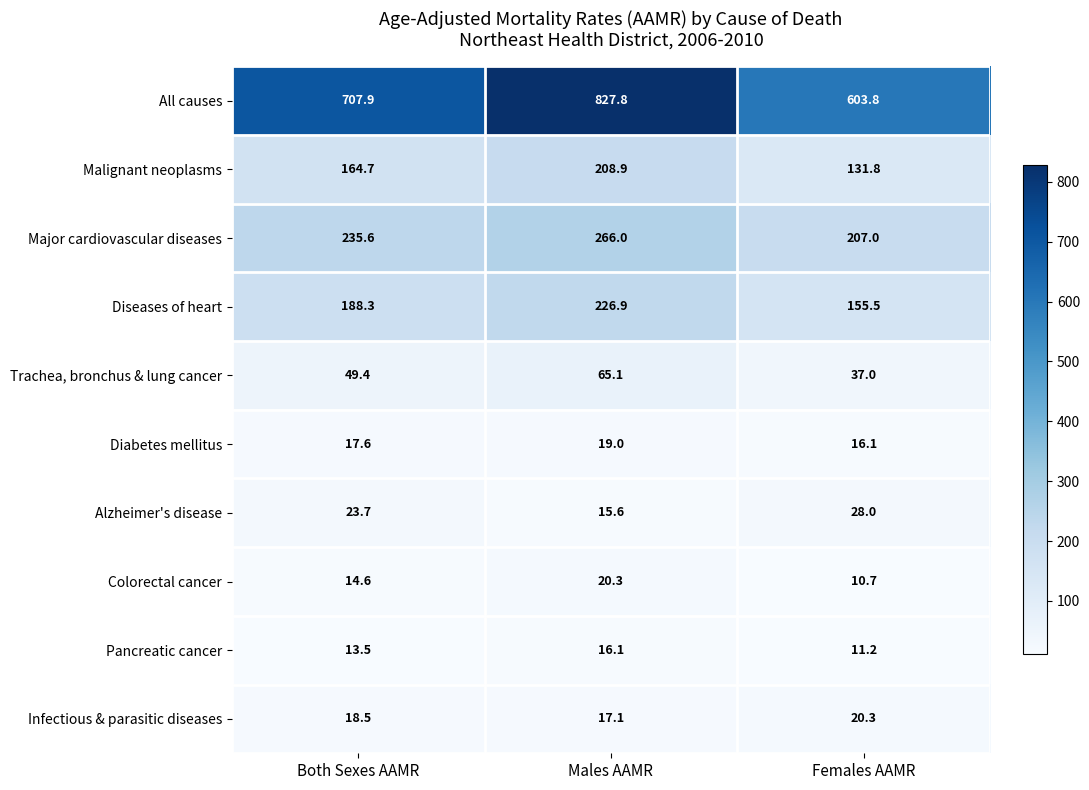

How many series are shown in this chart?

10